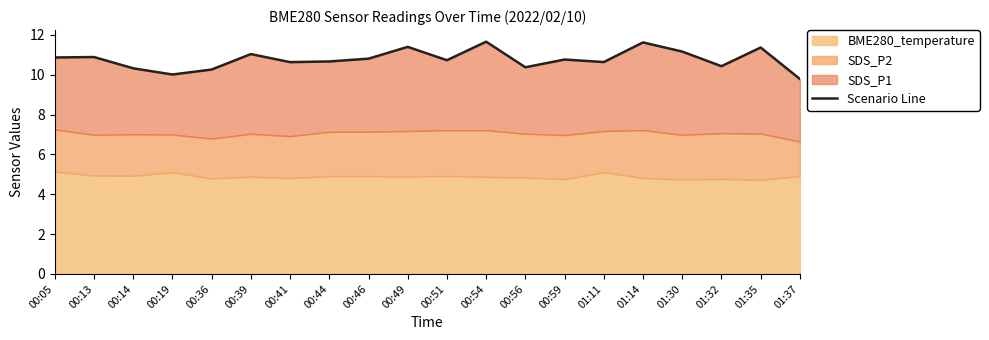

Which category has the lowest value across all series?

01:37